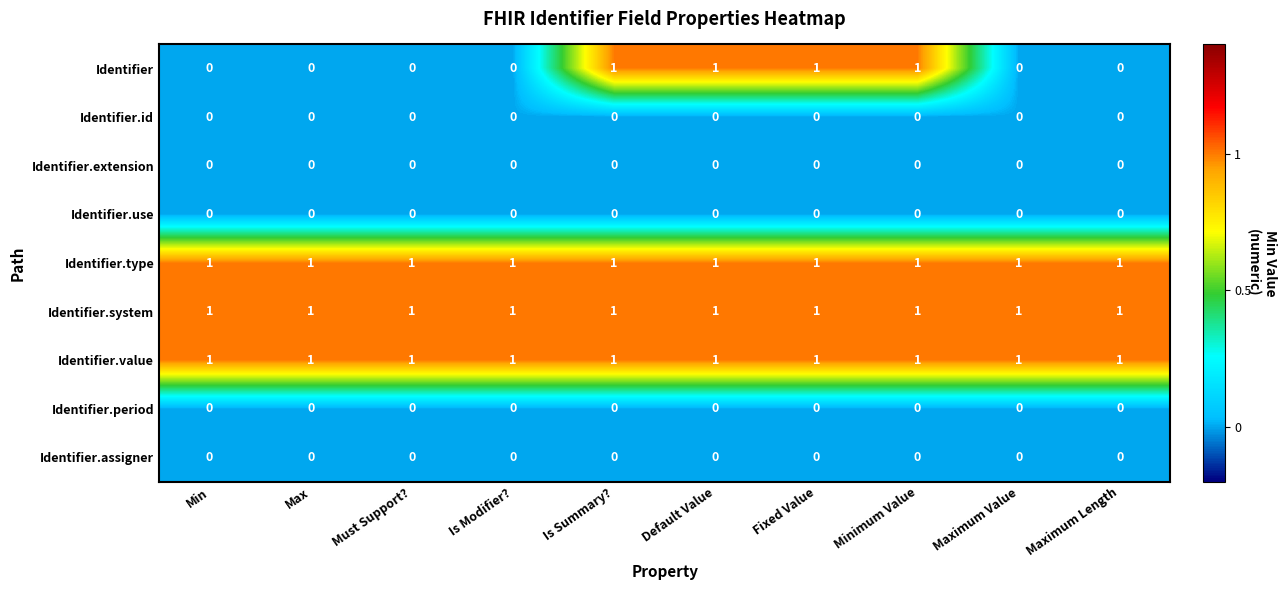

The value of Identifier at Minimum Value is 1. True or false?

True